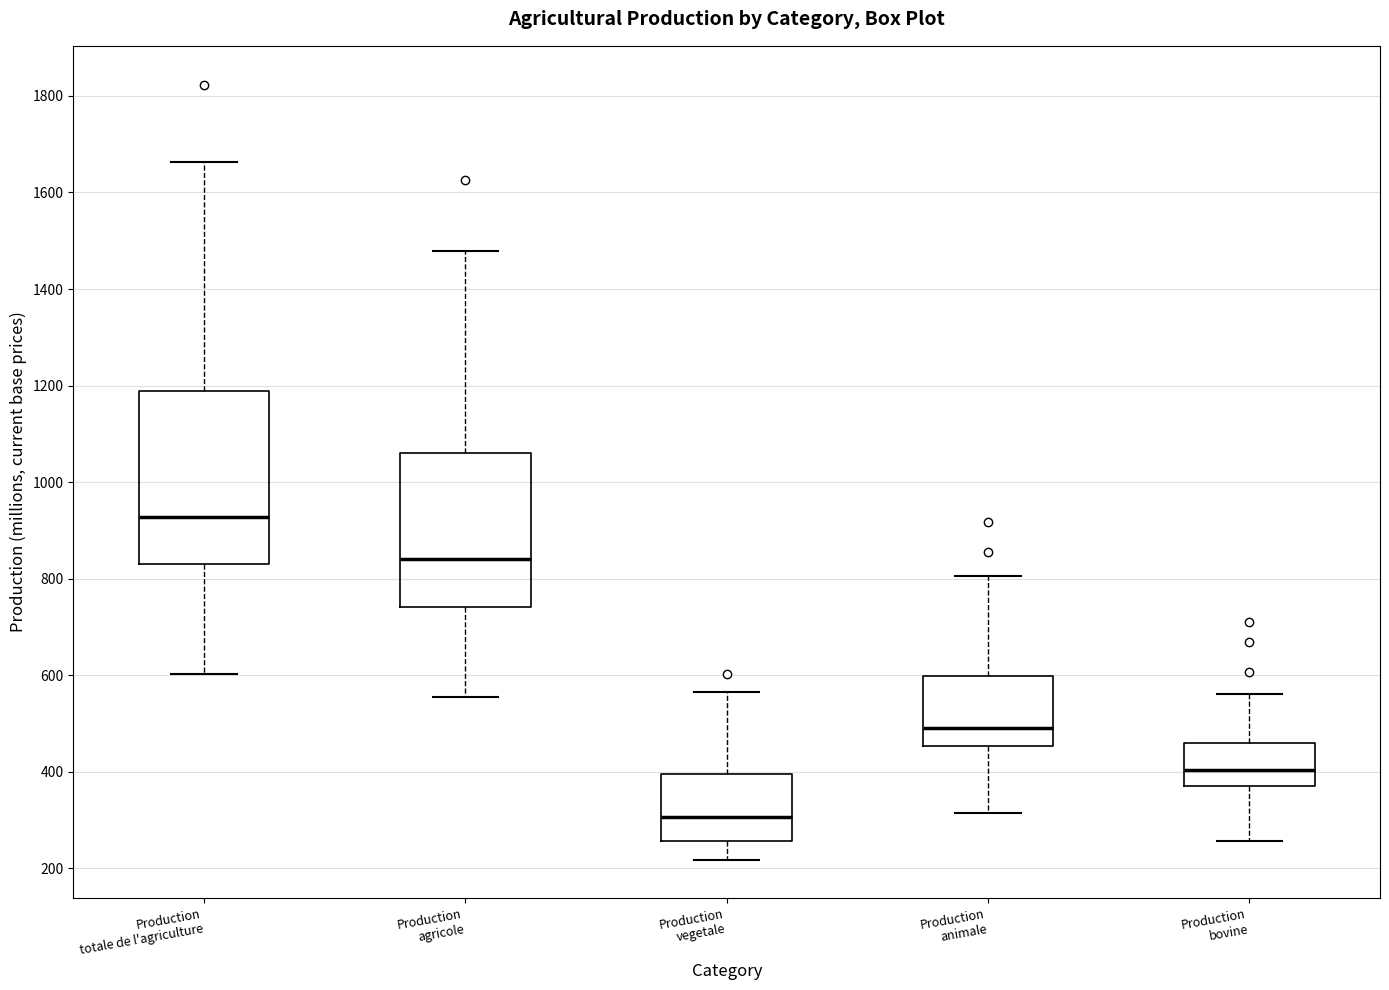

Where is the upper edge of the box for Production bovine on the y-axis? The values are not printed on the chart, so give them approximately, as read against the axis.

460